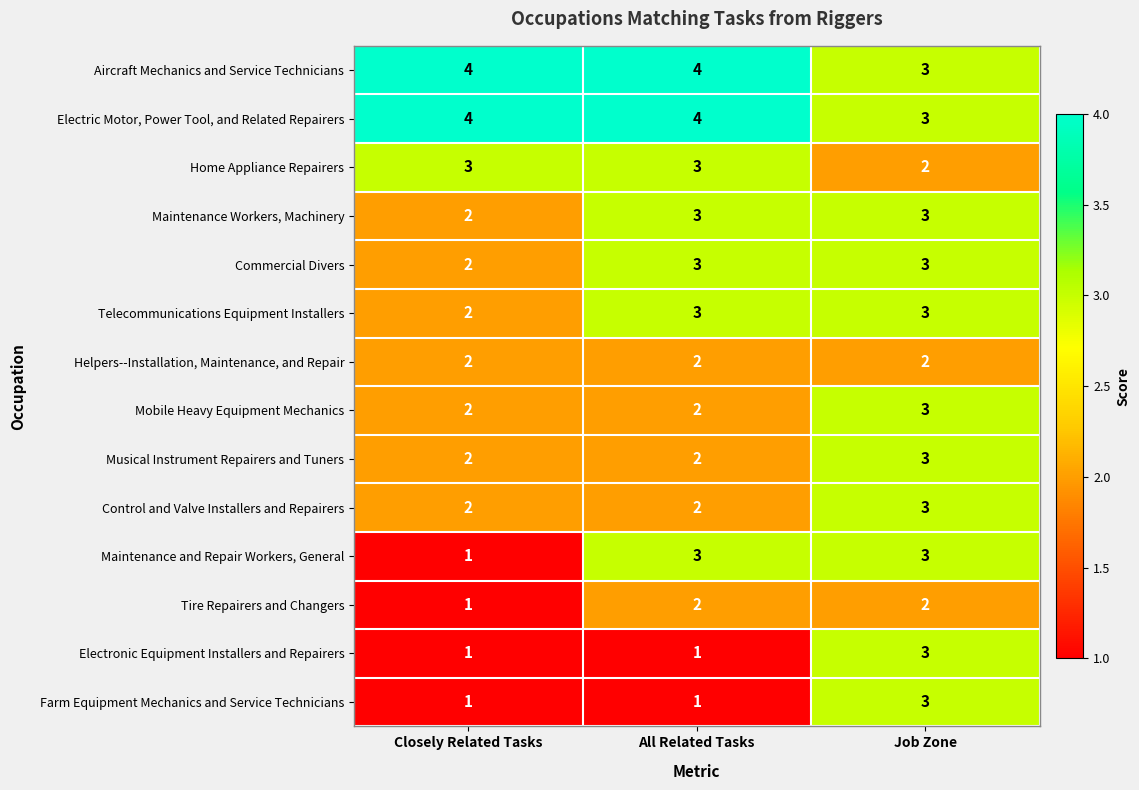

What is the highest value of the Commercial Divers series?

3